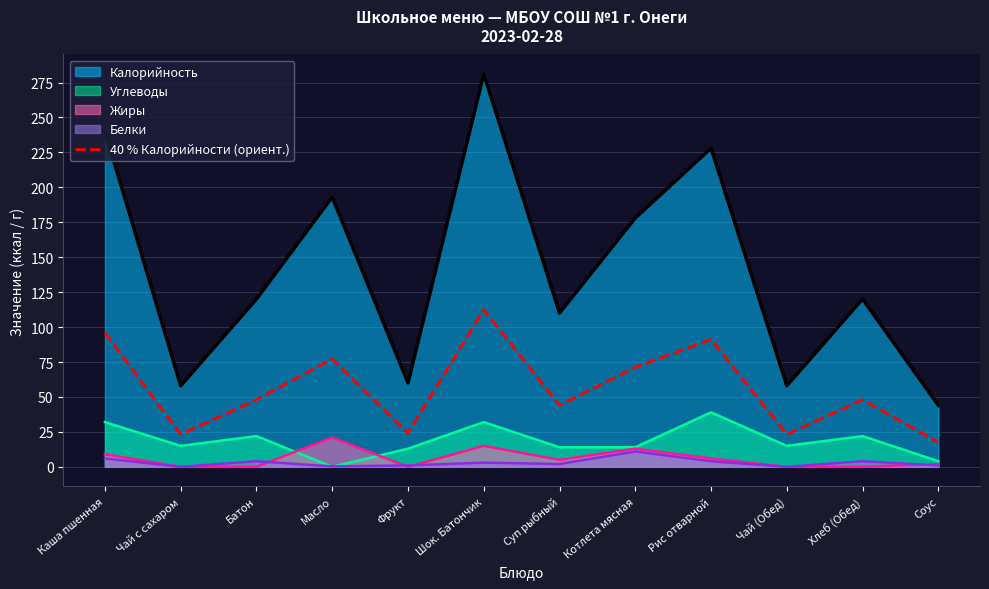

List the labels in order of value, largest first.

Шок. Батончик, Каша пшенная, Рис отварной, Масло, Котлета мясная, Батон, Хлеб (Обед), Суп рыбный, Фрукт, Чай с сахаром, Чай (Обед), Соус